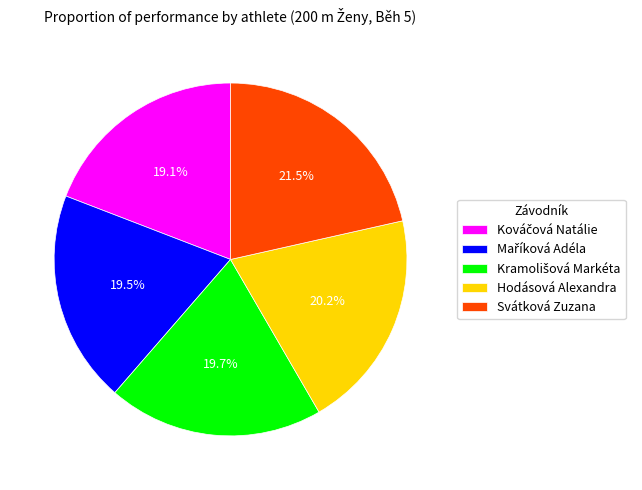

Does any single category account for the majority?

No